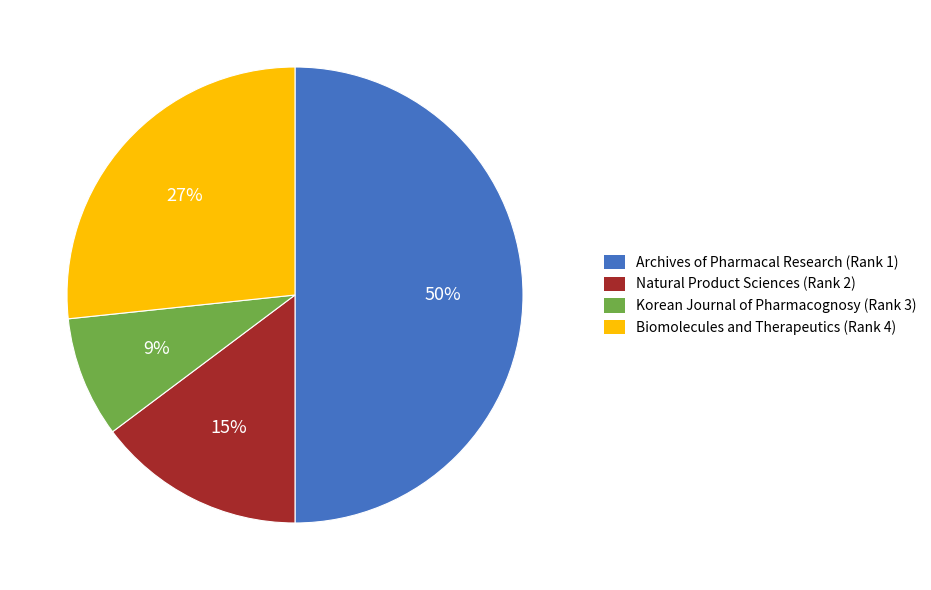

Does Natural Product Sciences (Rank 2) represent more than half of the total?

No